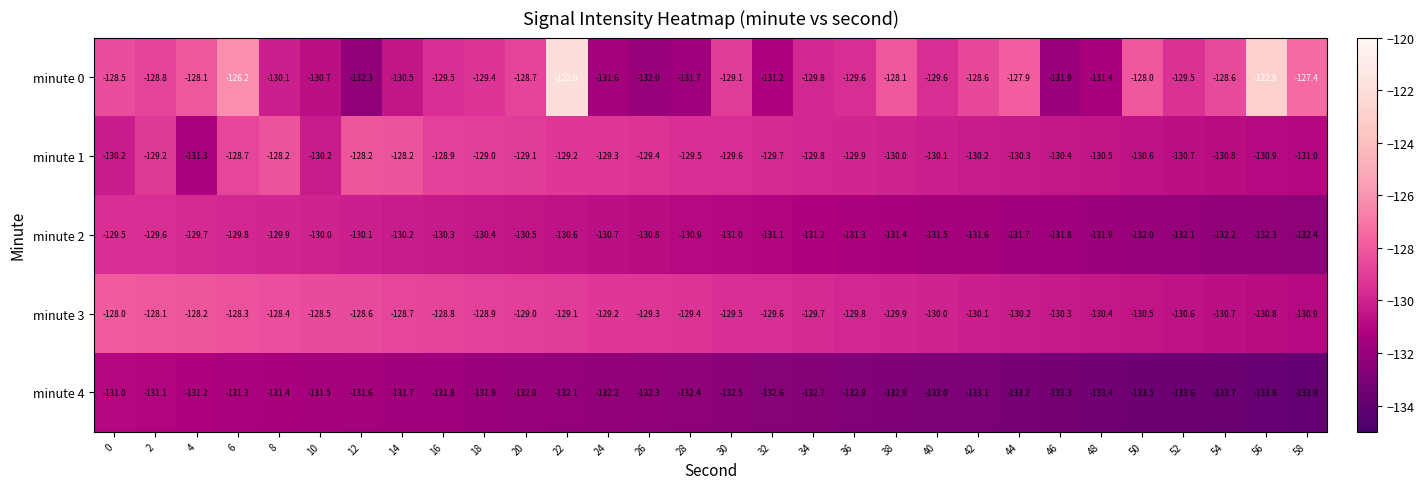

What is the sum of the minute 4 values at 6 and 20?

-263.3